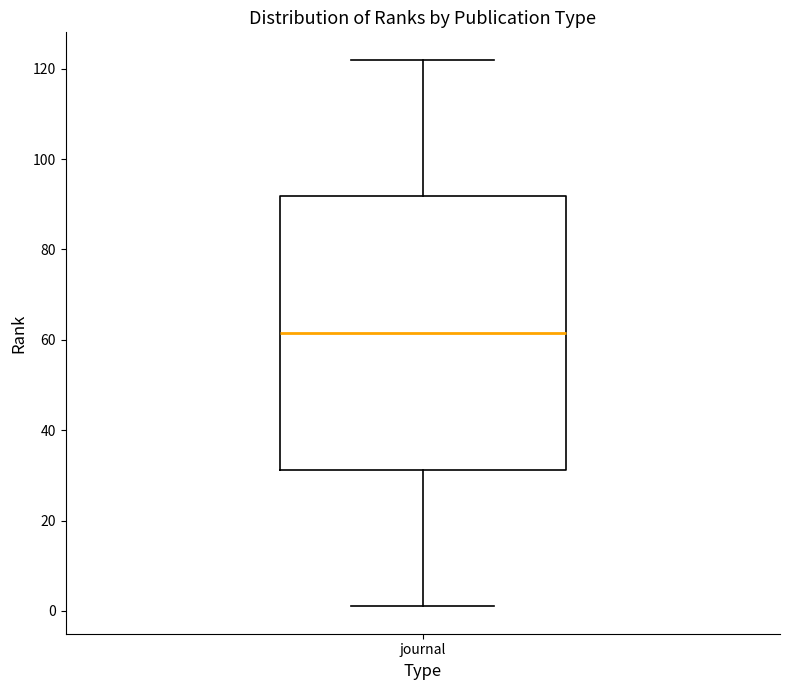

Read this box plot against the y-axis: the position of the median line, the range covered by the box, and the ends of both whiskers. The values are not printed on the chart, so give them approximately, as read against the axis.

median 62, box 32 to 92, whiskers 2 to 122